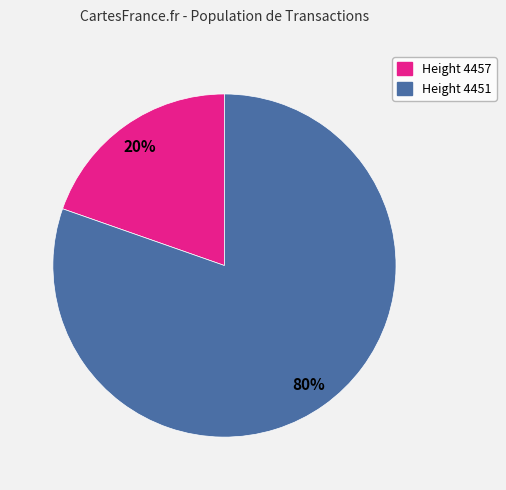

To the nearest percent, what is the average slice percentage?

50%